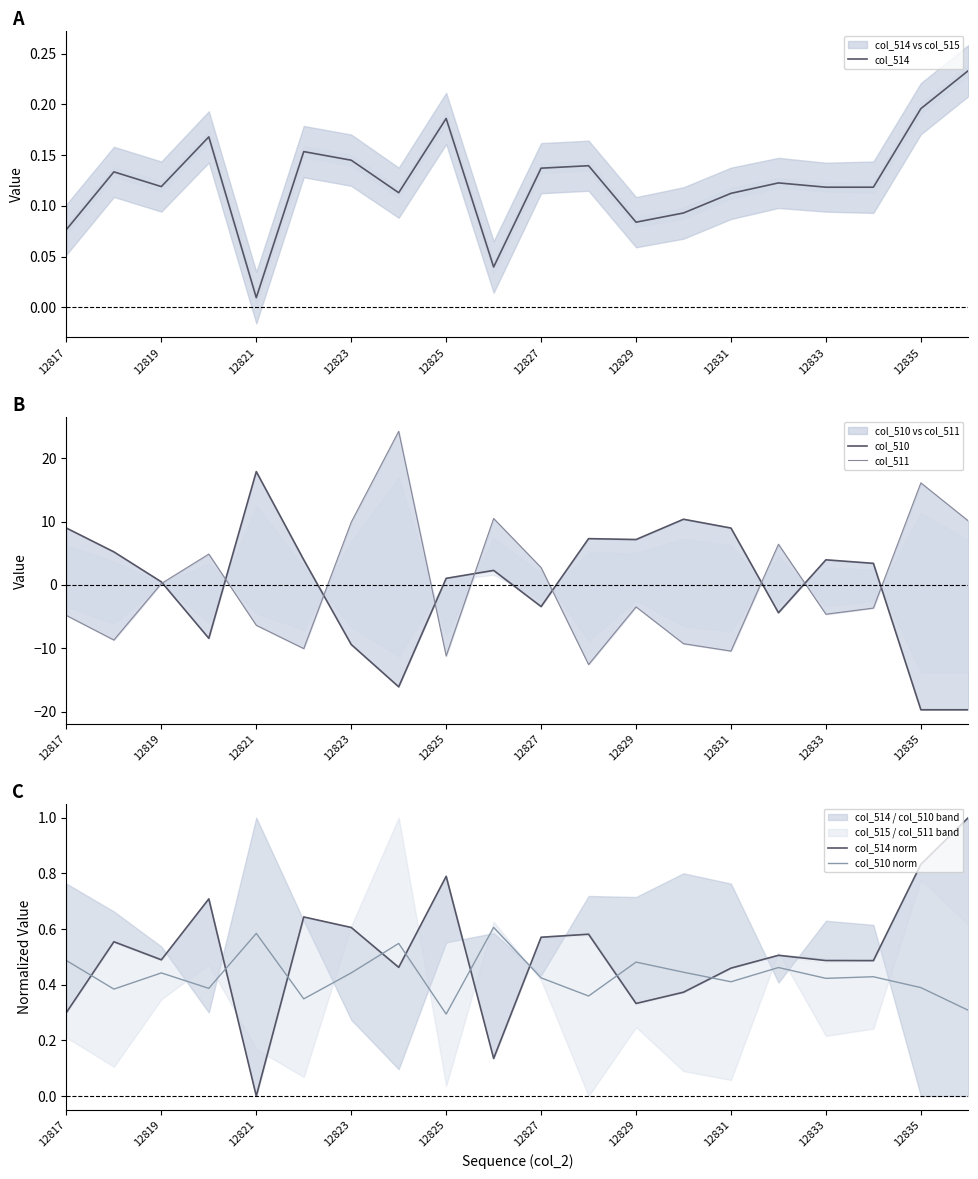

Which category has the lowest value in the col_514 series?

12821